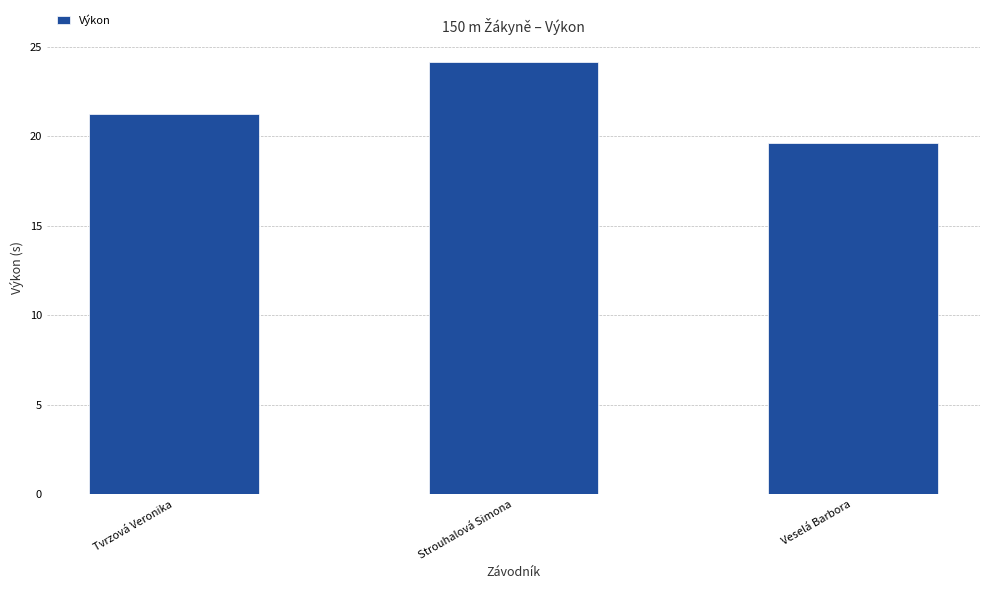

List the labels in order of value, smallest first.

Veselá Barbora, Tvrzová Veronika, Strouhalová Simona